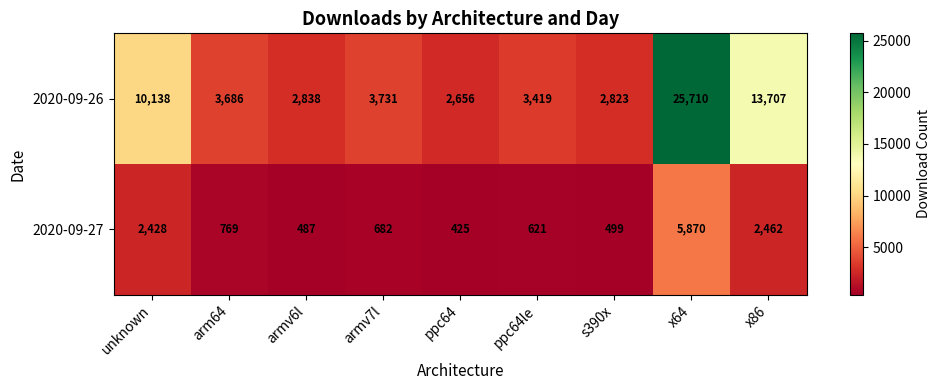

Reading right to left, extract all data points from this chart.

2020-09-26: 13707	25710	2823	3419	2656	3731	2838	3686	10138
2020-09-27: 2462	5870	499	621	425	682	487	769	2428